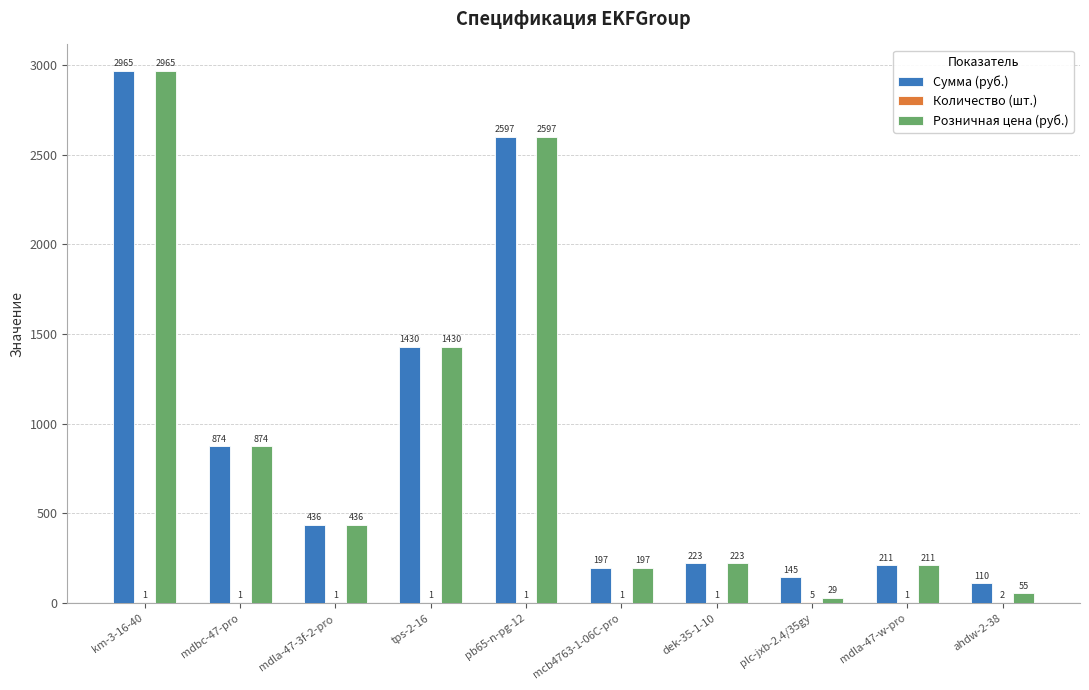

What is the total value across all series at plc-jxb-2.4/35gy?

179